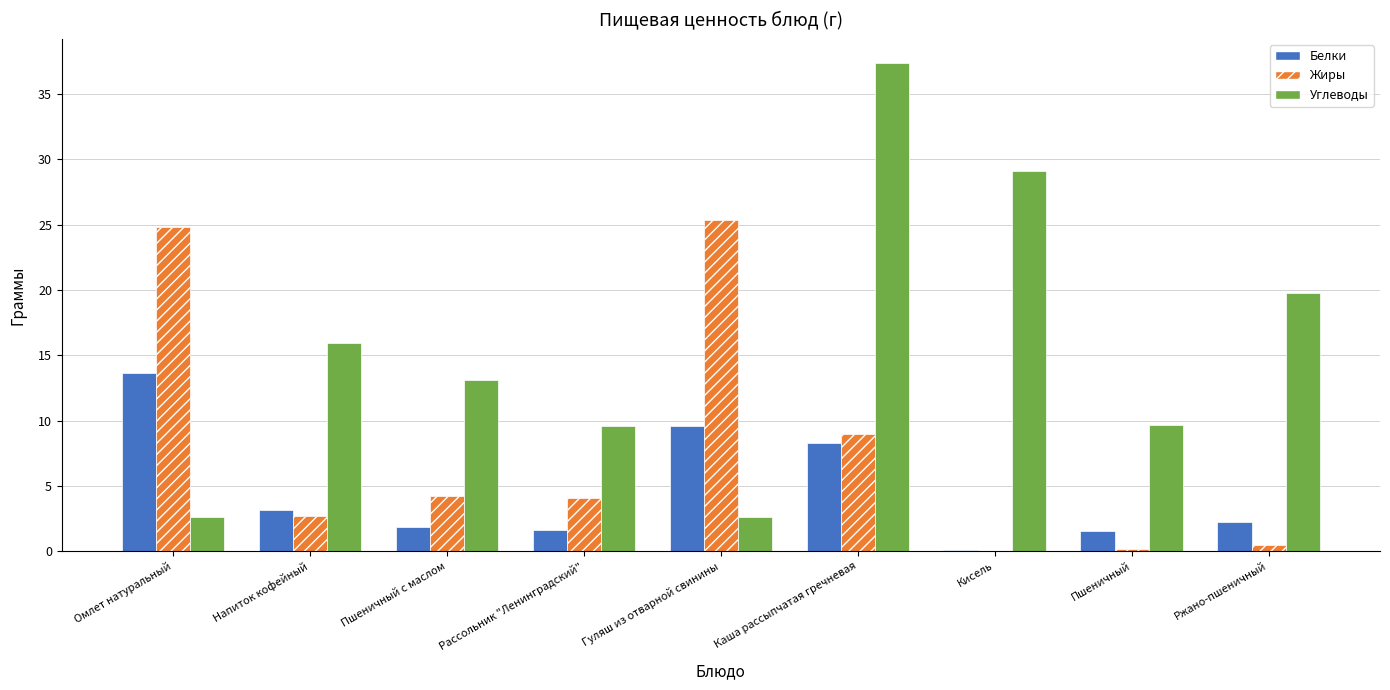

Are the bars horizontal?

No